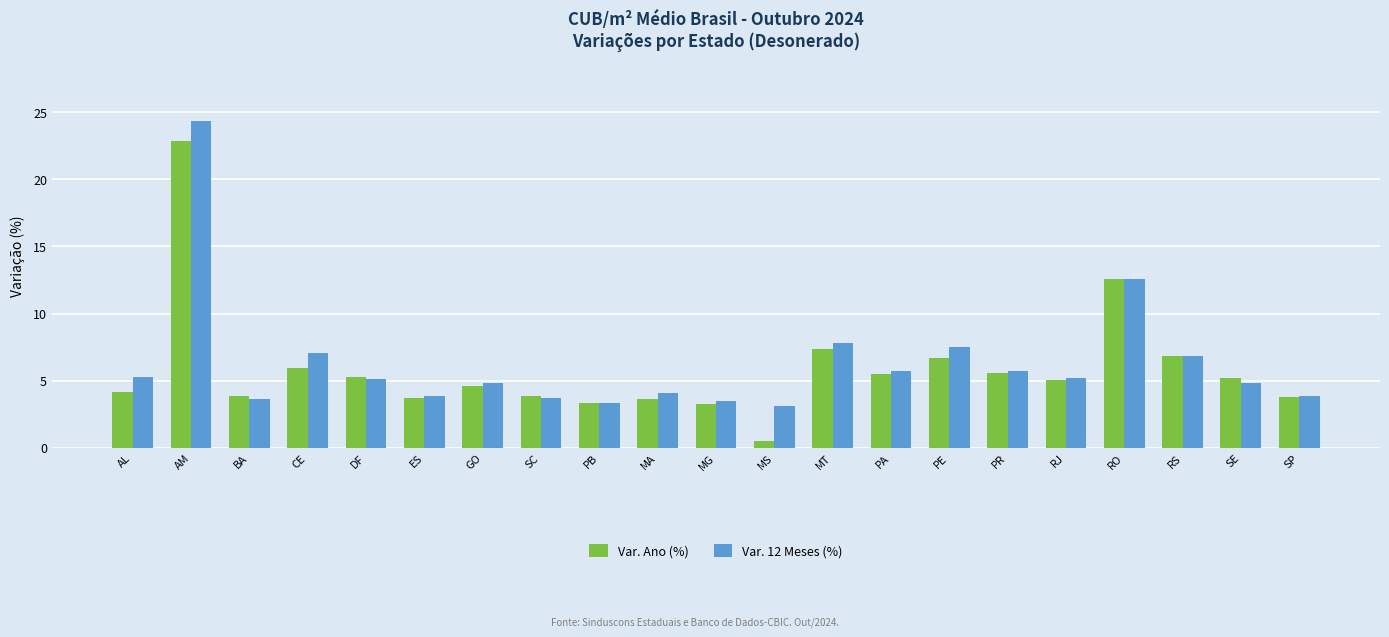

What is the value of the Var. Ano (%) bar at the 3rd from the left?

3.8